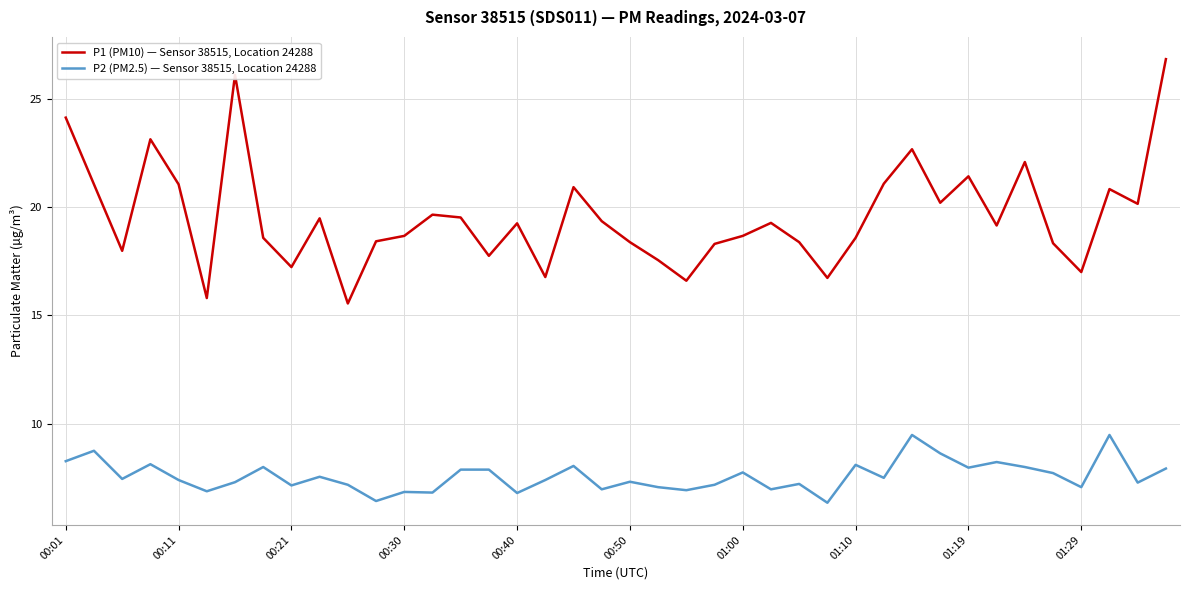

True or false: P2 (PM2.5) — Sensor 38515, Location 24288 and P1 (PM10) — Sensor 38515, Location 24288 intersect in this chart.

False